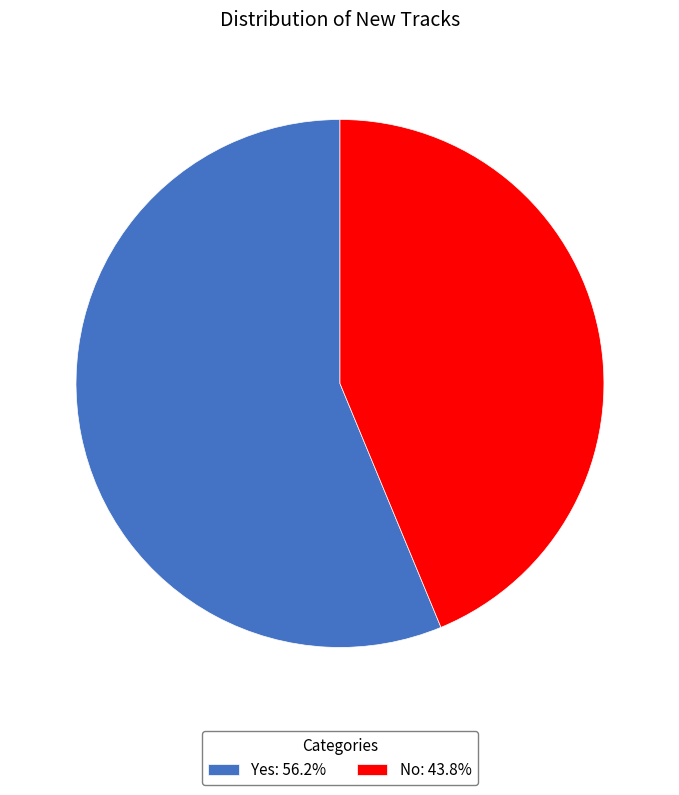

Is the sum of Yes: 56.2% and No: 43.8% greater than half?

Yes